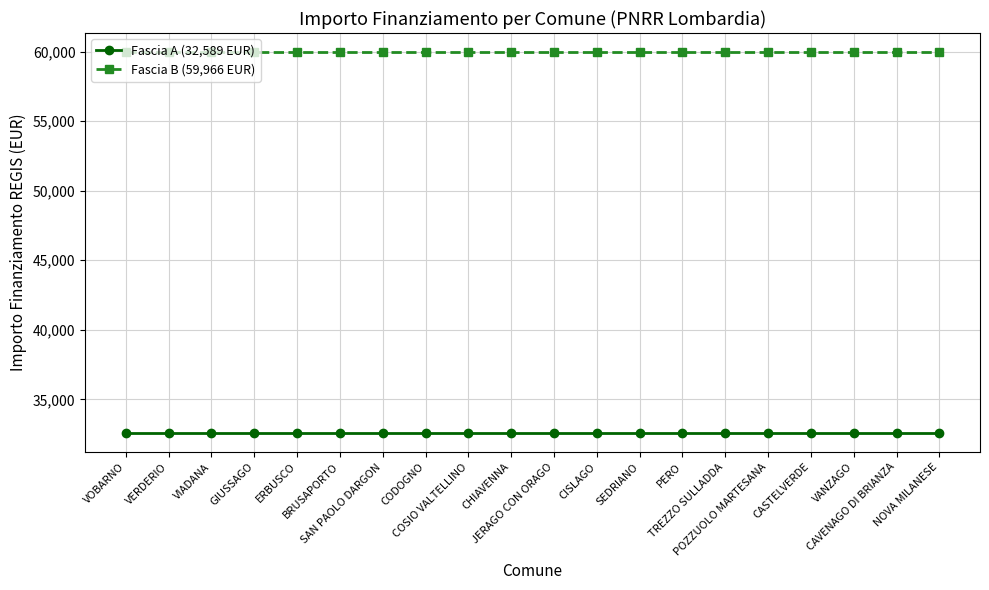

True or false: Fascia A (32,589 EUR) has a value of 32589 at VIADANA.

True